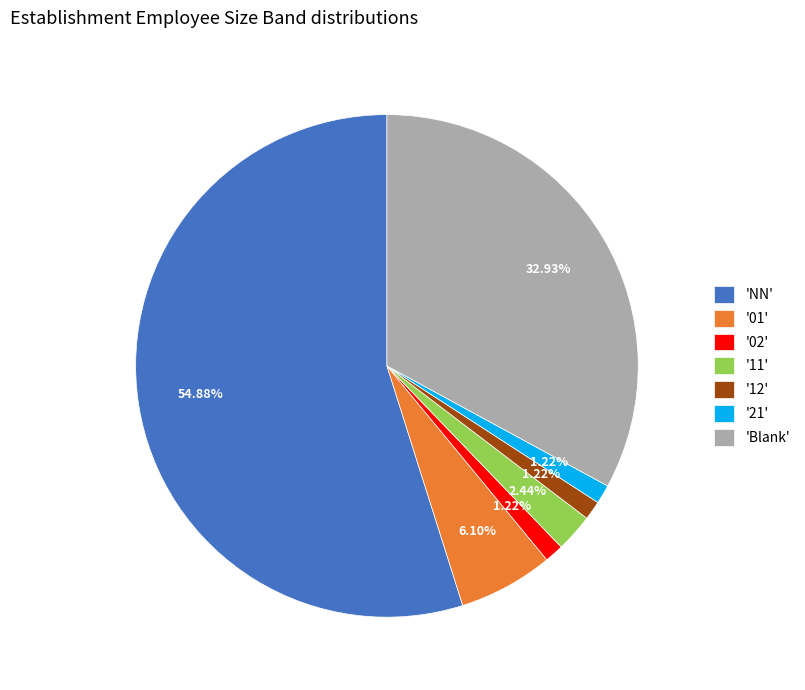

Do '21' and '12' together represent more than half of the pie?

No